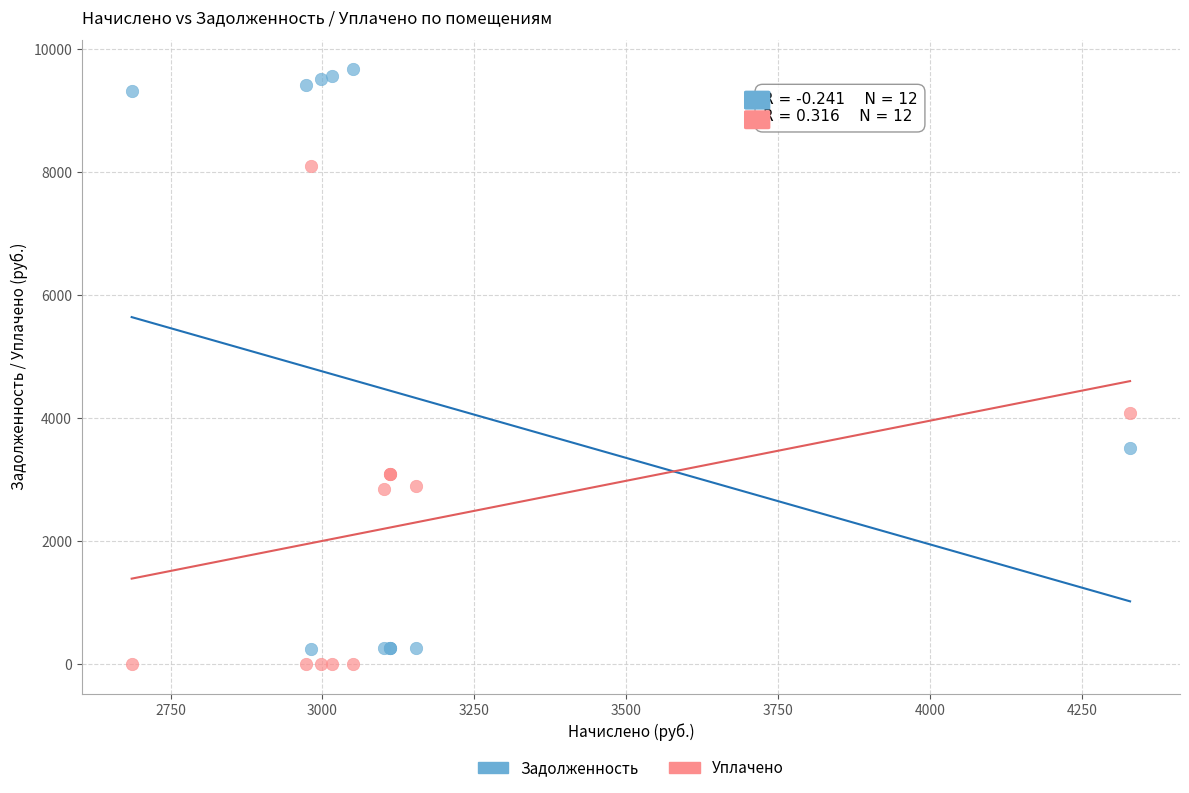

Which series has the largest Y range (max minus min)?

Задолженность